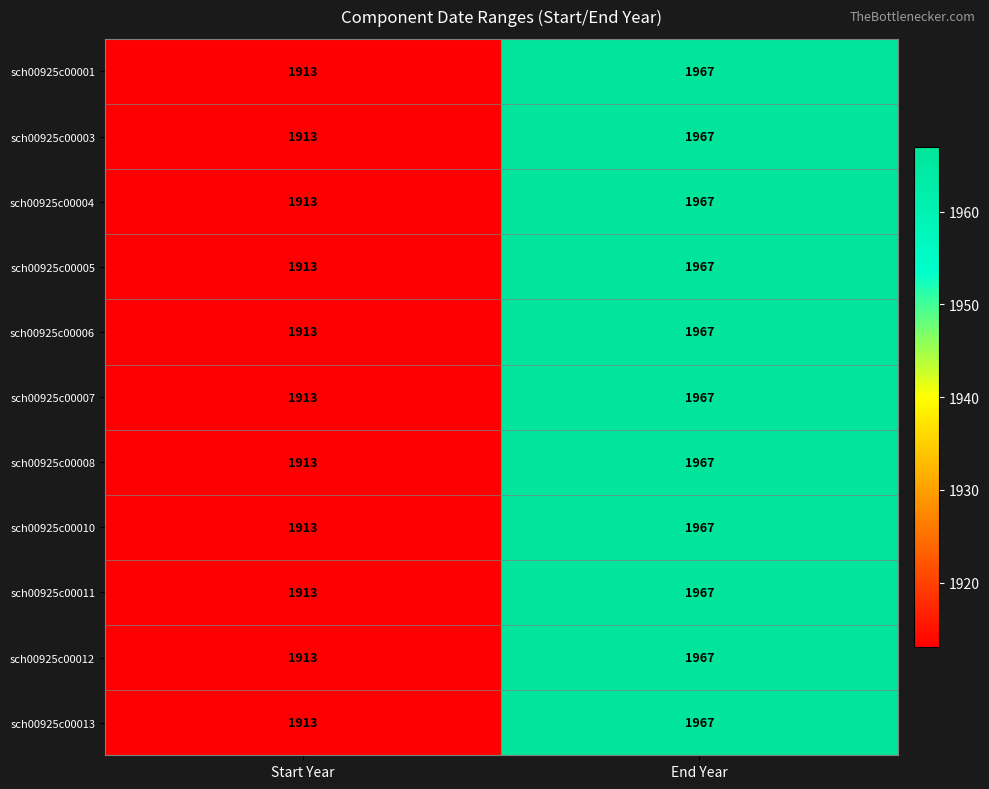

The value of sch00925c00012 at Start Year is 1913. True or false?

True